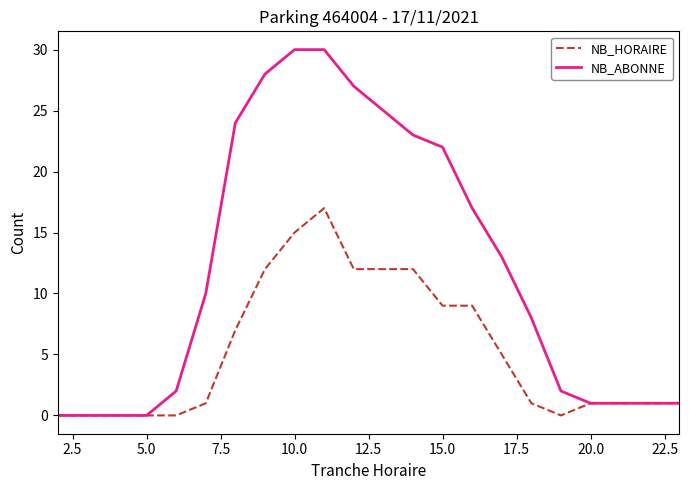

Rank the series by their maximum value, from highest to lowest.

NB_ABONNE, NB_HORAIRE